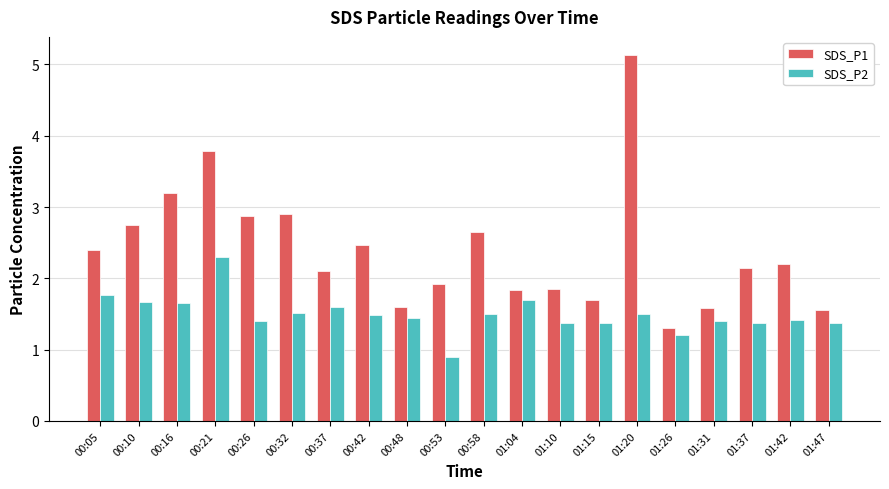

Between 00:37 and 00:58, which series saw the biggest shift?

SDS_P1